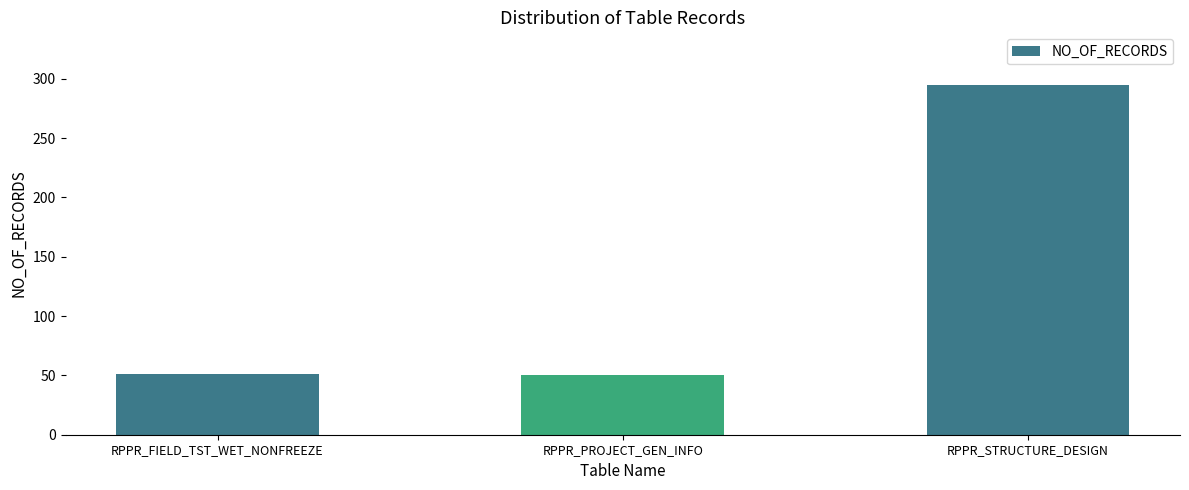

What is the minimum value shown in the chart?

50